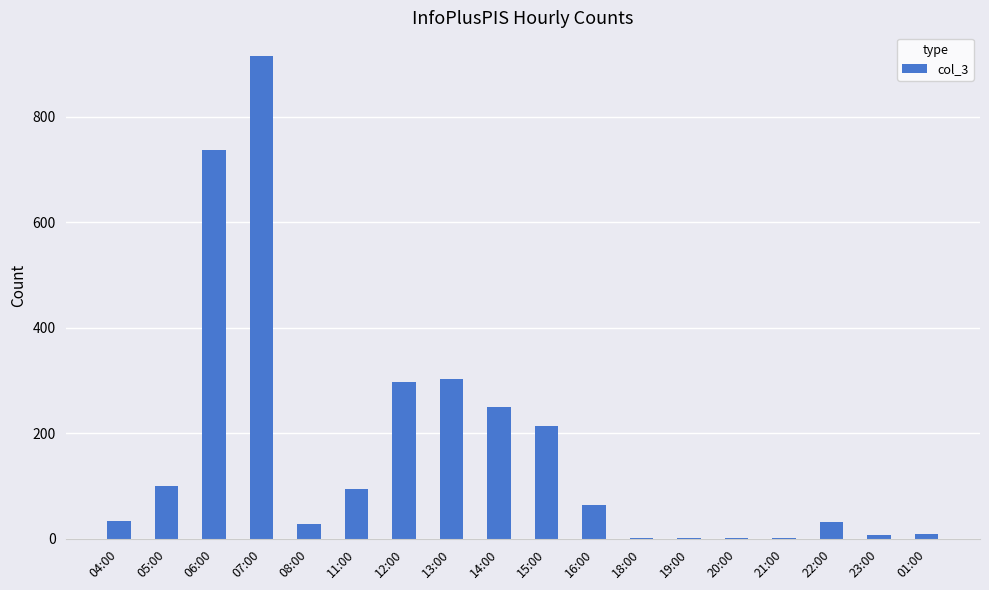

Are the bars horizontal?

No